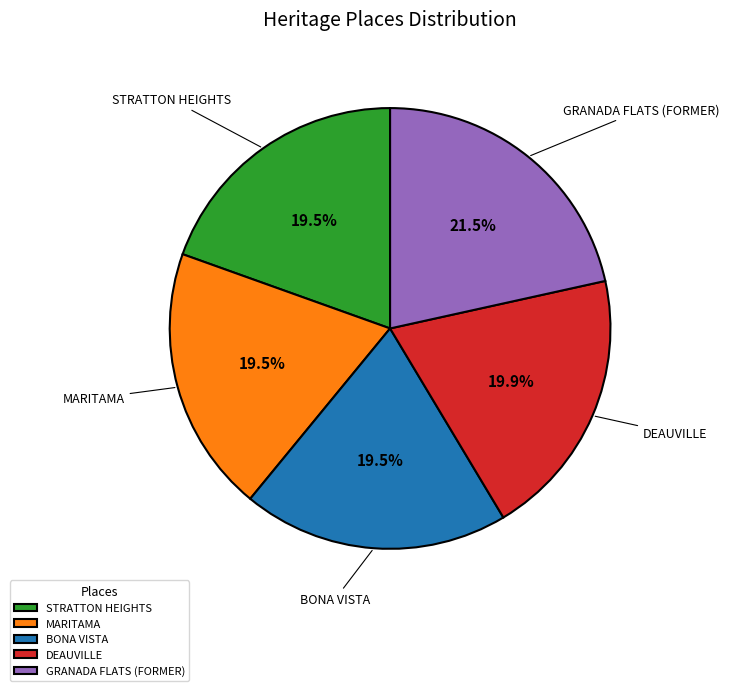

Which category has the biggest portion of the pie?

GRANADA FLATS (FORMER)